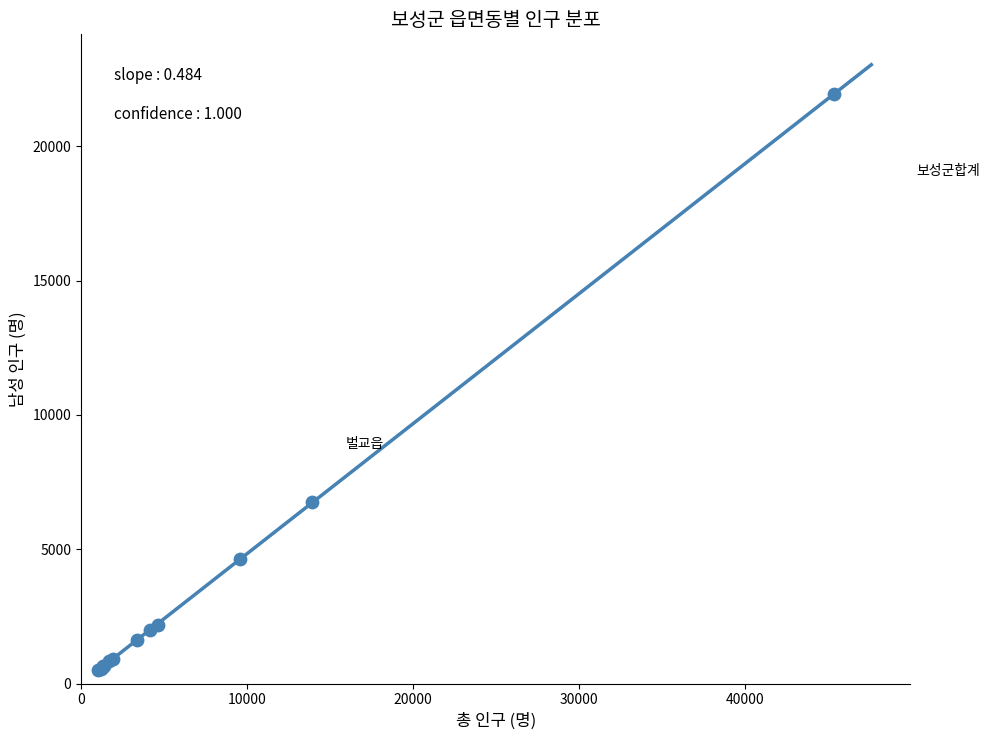

What Y value in the scatter plot is closest to 11208?

6771